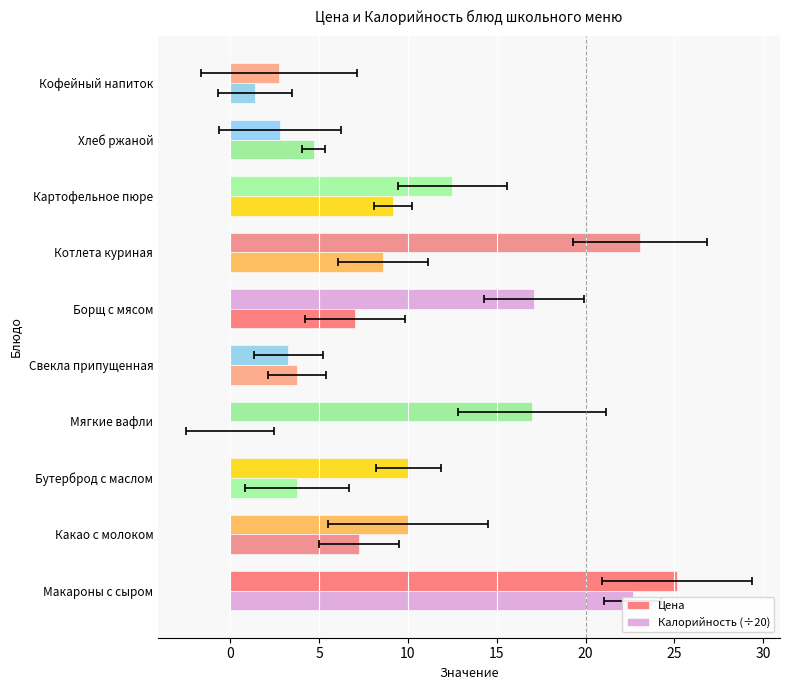

How many values in the Калорийность (÷20) series are below 7?

5